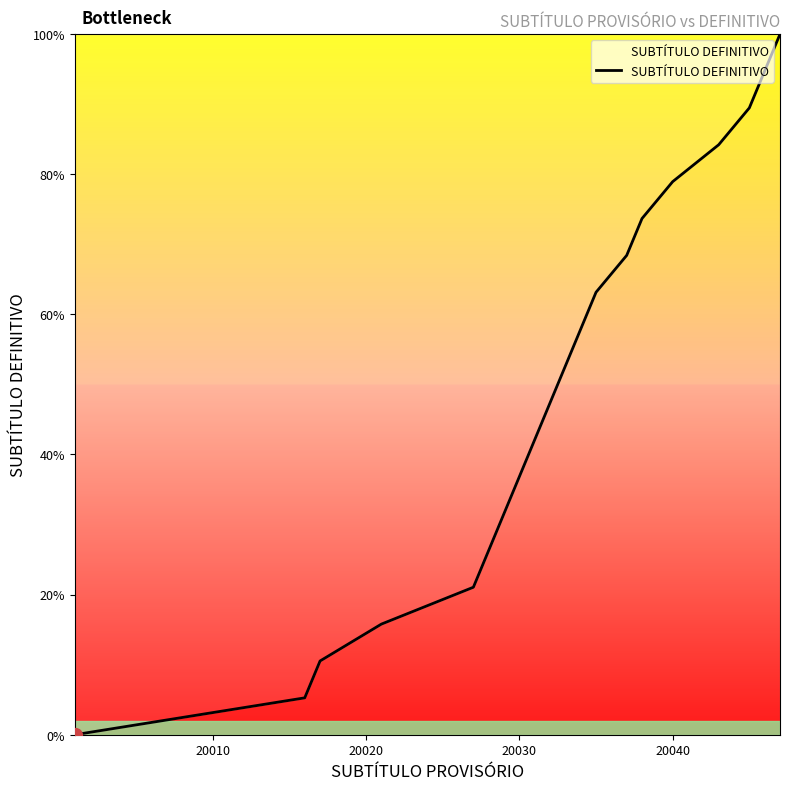

Is this an area chart (filled region under the line)?

No